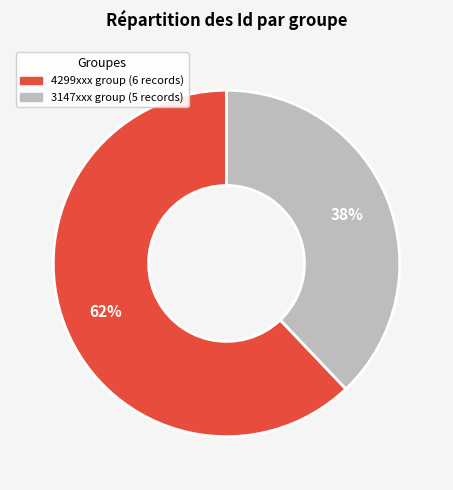

Is there a majority slice in this chart?

Yes